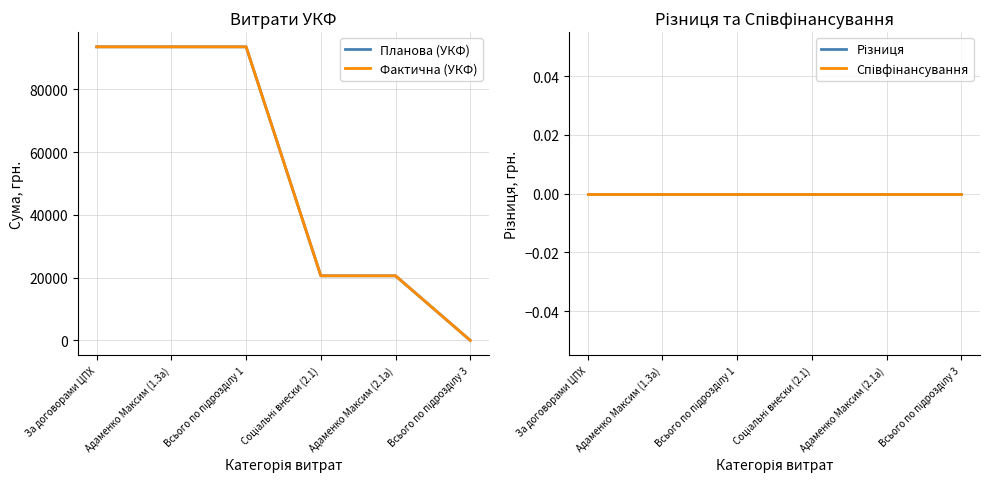

At how many categories does at least one series exceed 58282?

3